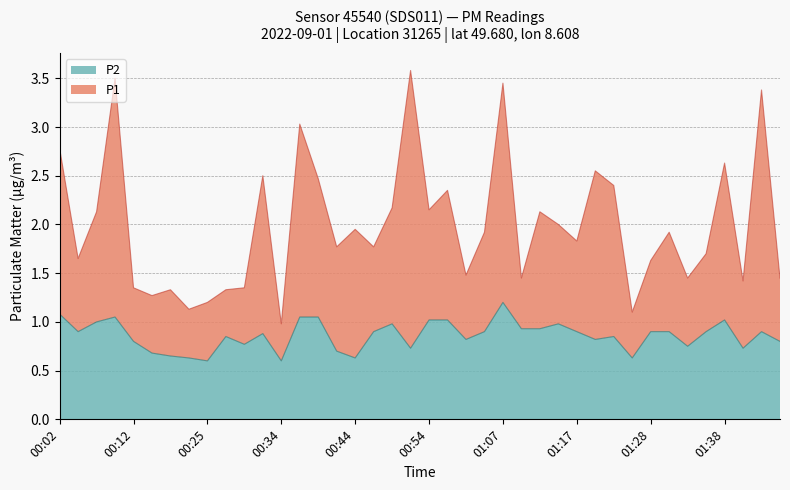

True or false: P2 has more than 1 interior local peaks.

True